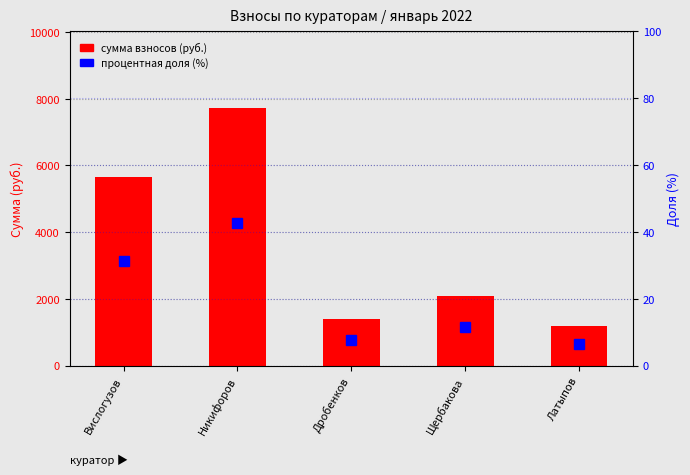

The value of процентная доля at Дробенков is 11.6. True or false?

False